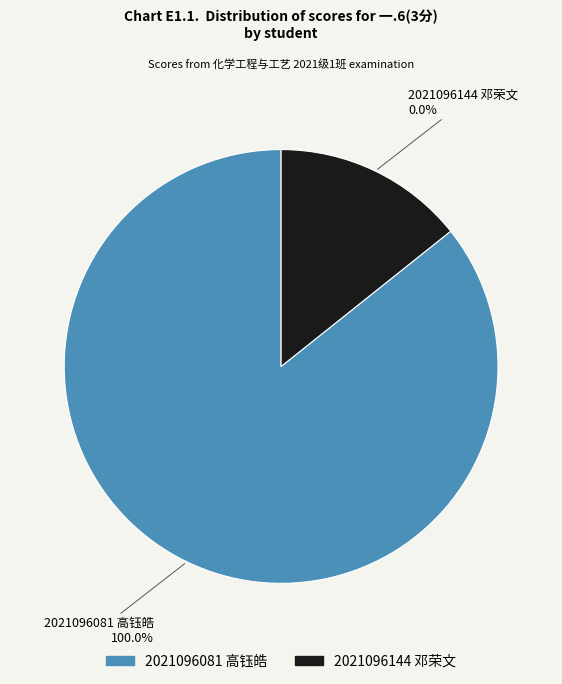

Rank the categories by value from lowest to highest.

2021096144 邓荣文, 2021096081 高钰皓